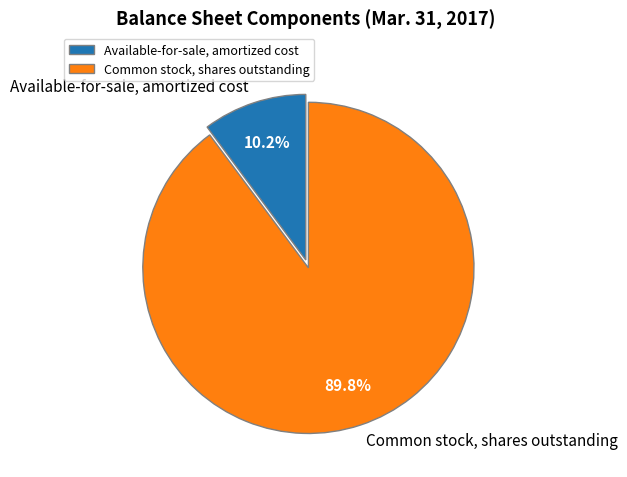

What percentage do Available-for-sale, amortized cost and Common stock, shares outstanding together represent?

100.0%